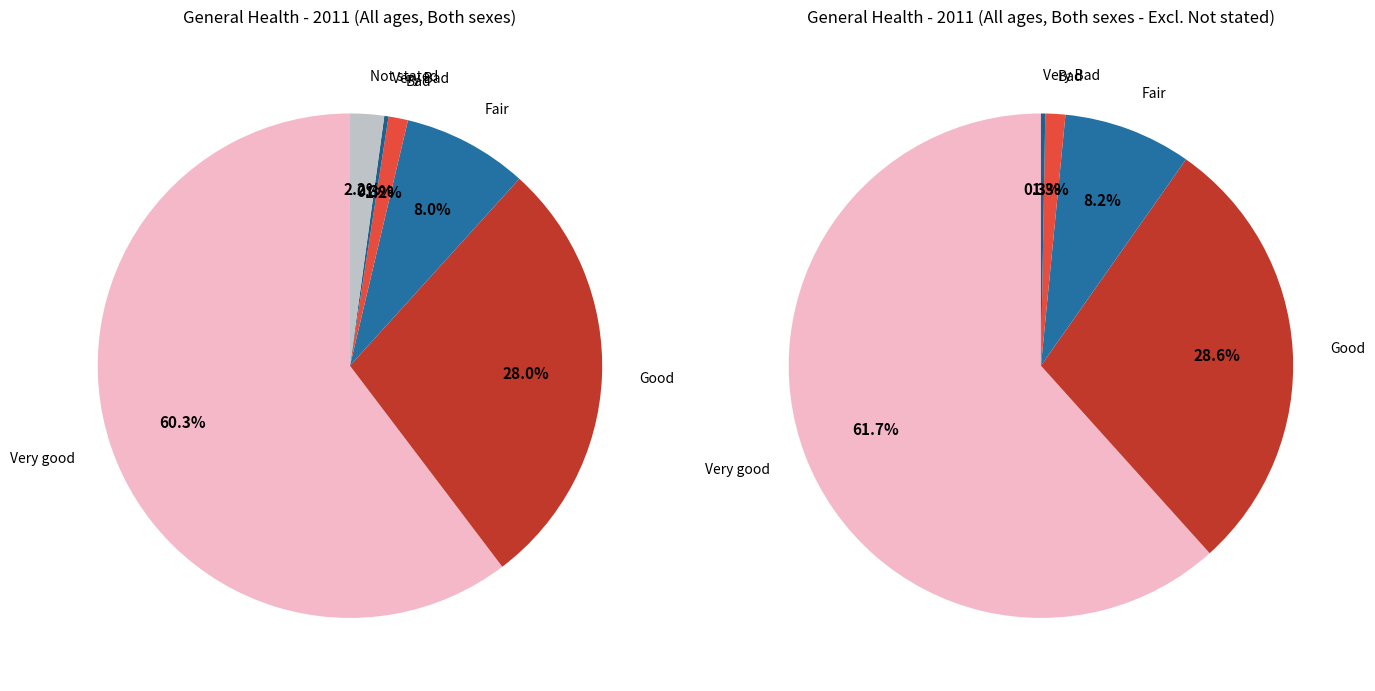

What is the largest slice in the pie chart?

Very good